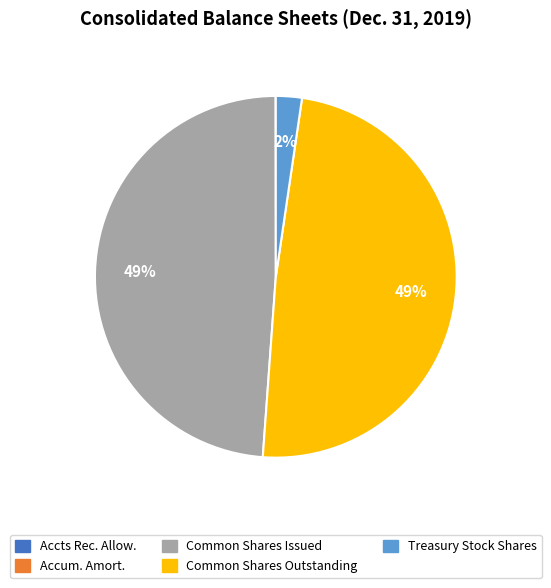

To the nearest percent, what is the average slice percentage?

20%